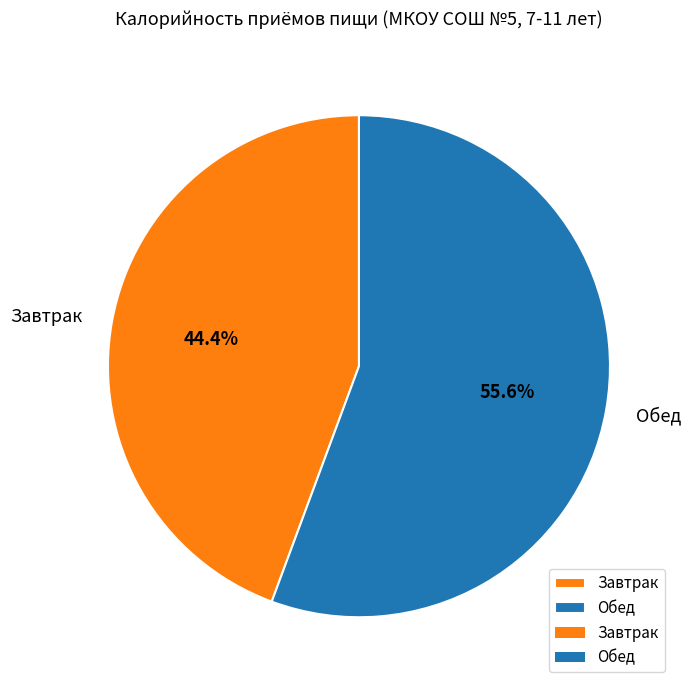

Is it true that Завтрак is 57% of the pie?

False